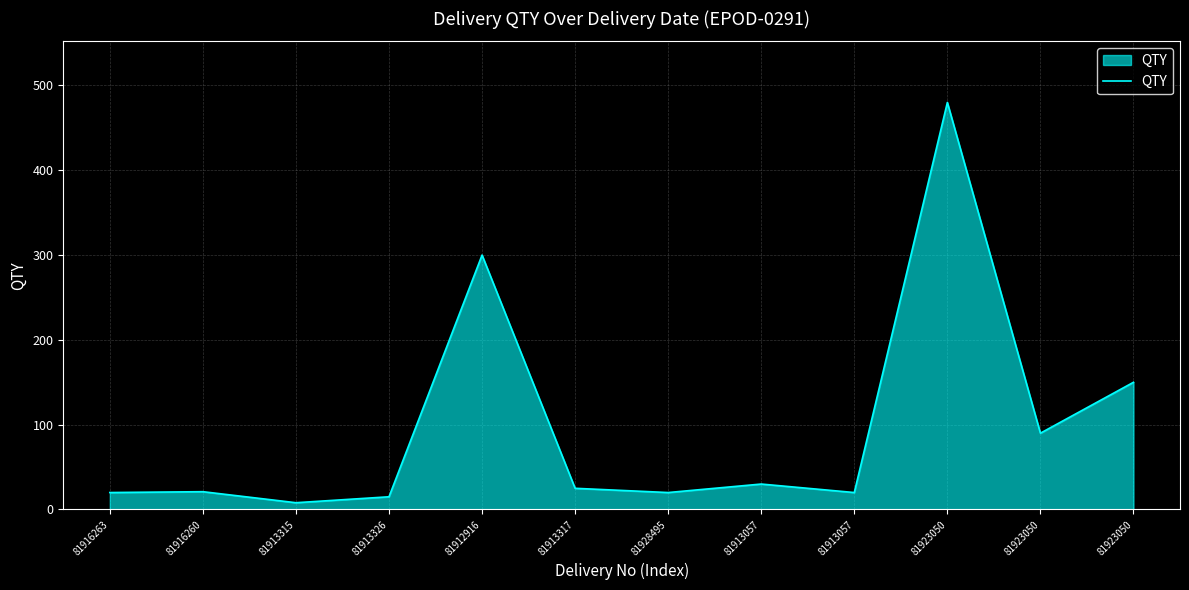

Does the chart have visible grid lines?

Yes